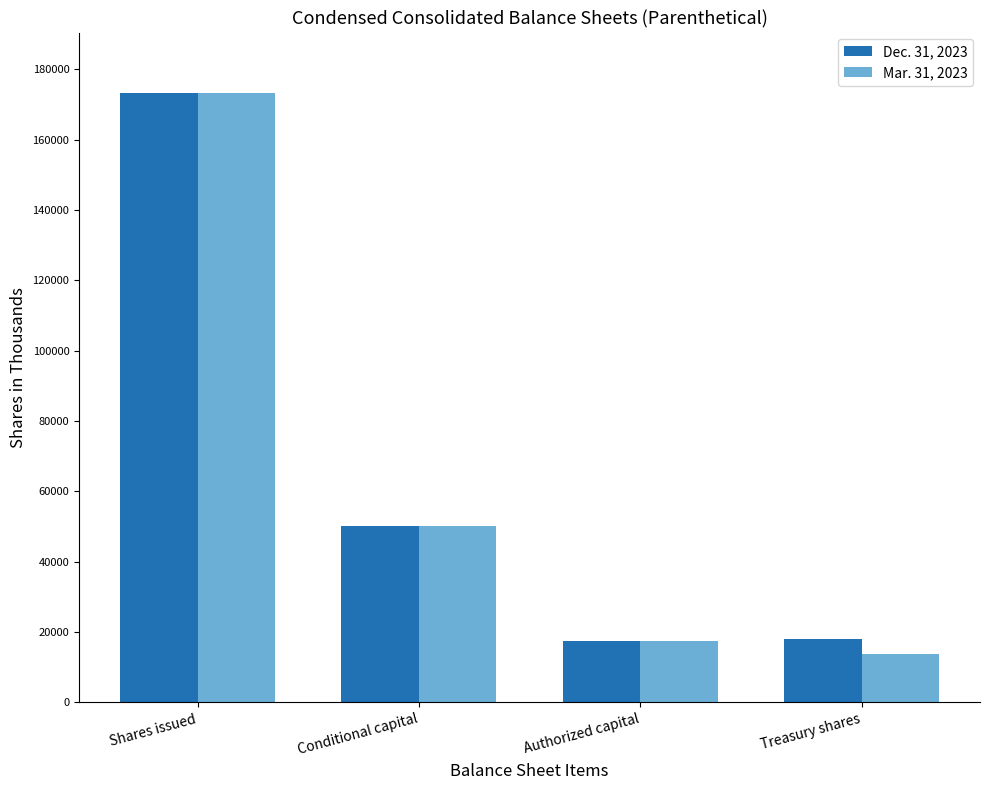

The Dec. 31, 2023 series shows 17311 at Authorized capital. True or false?

True